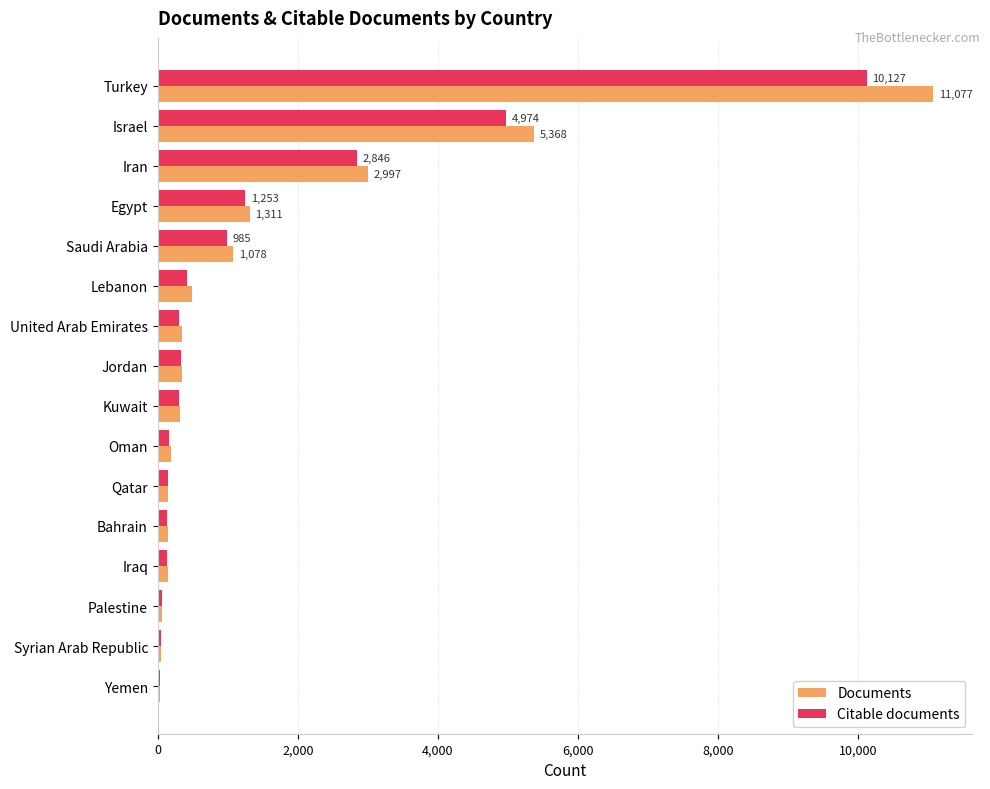

What is the greatest value displayed?

11077